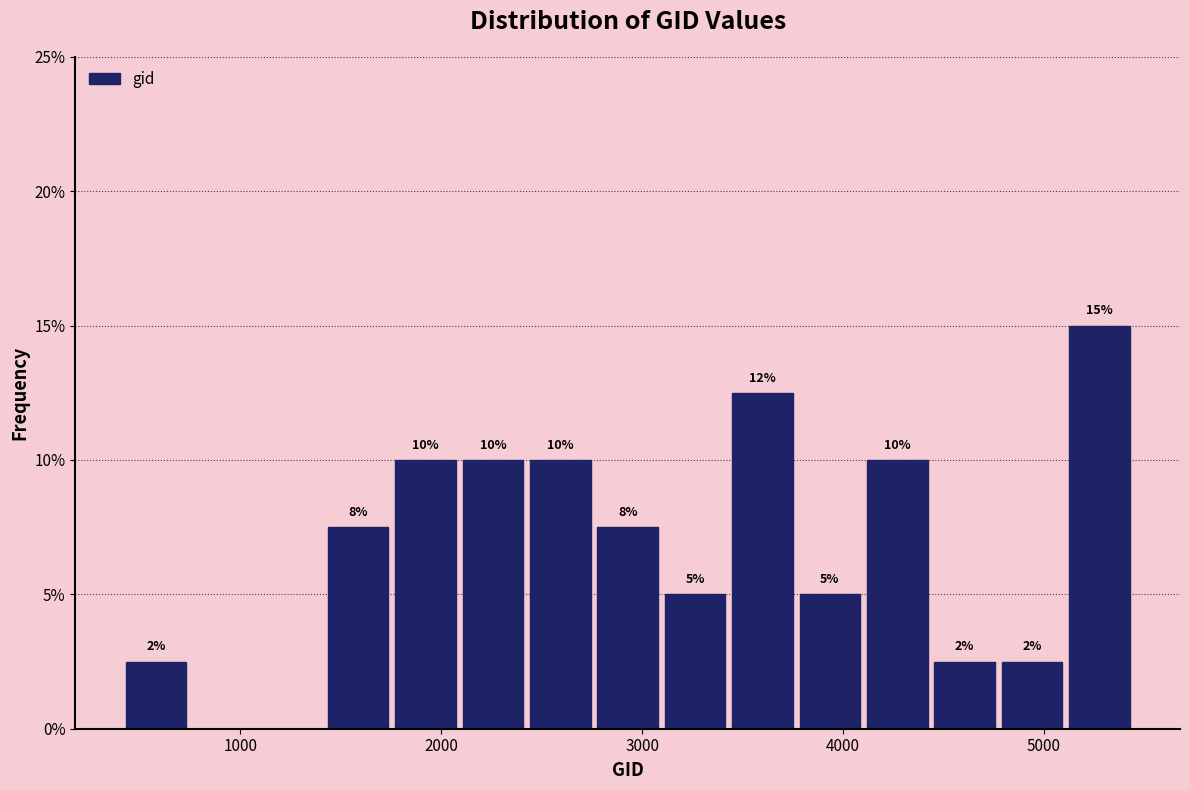

Around what value on the x-axis is the tallest bar? Give the approximate position of its centre, as read against the axis.

5300